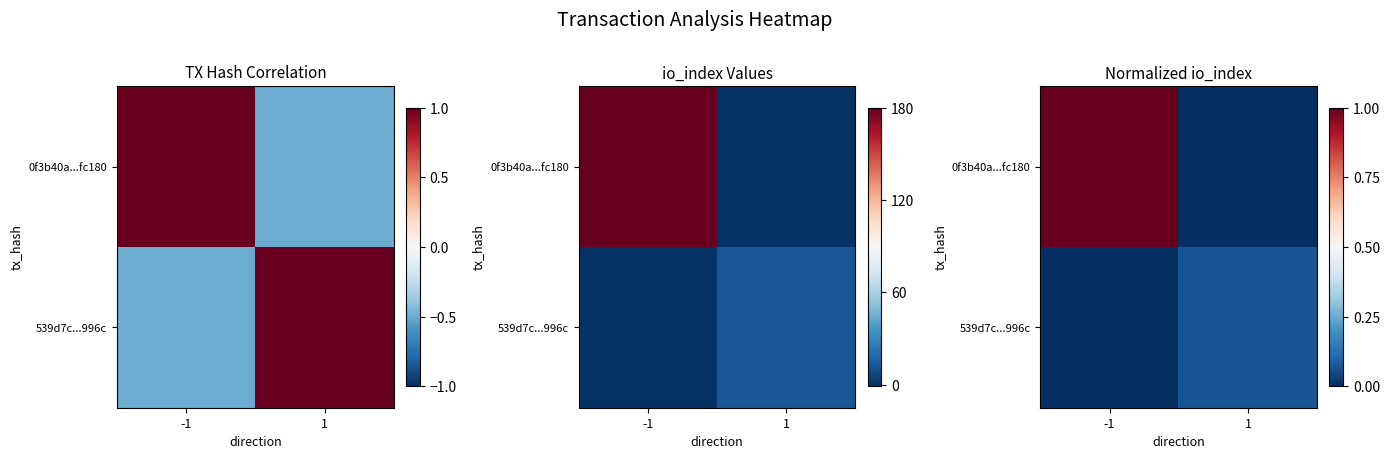

Which series changed the most between -1 and 1?

0f3b40a...fc180